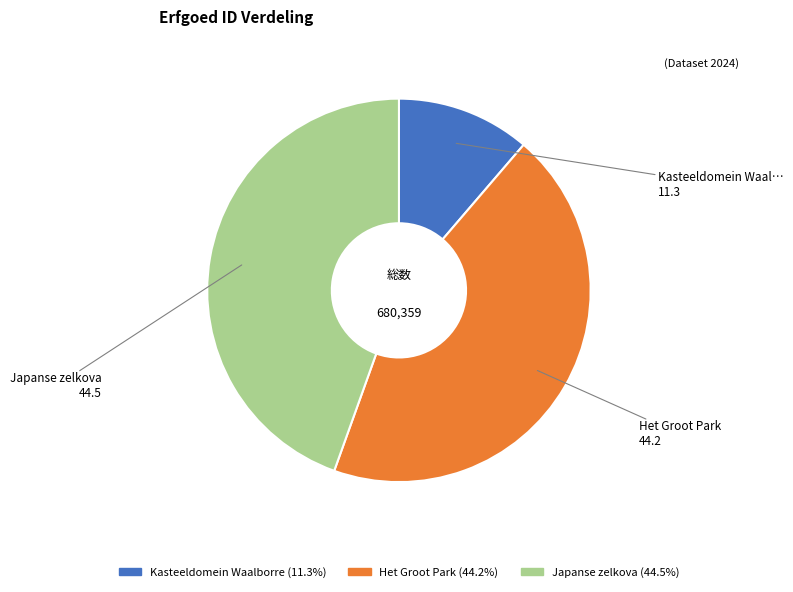

Which has a higher value, Japanse zelkova or Kasteeldomein Waalborre?

Japanse zelkova